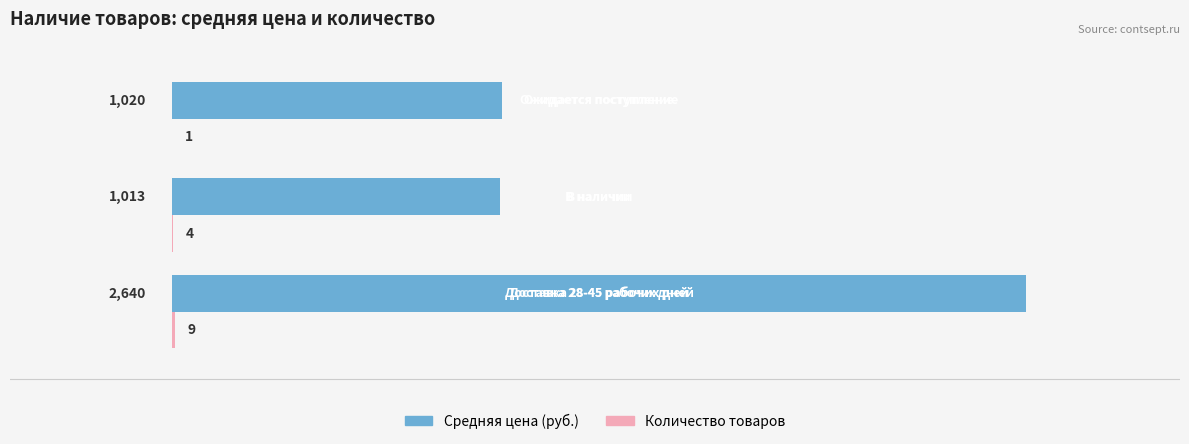

What is the maximum value shown in the chart?

2640.3